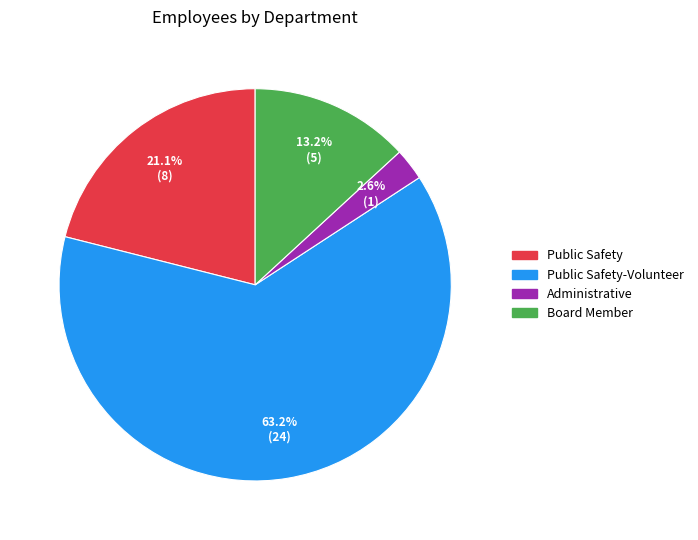

Does any single category account for the majority?

Yes